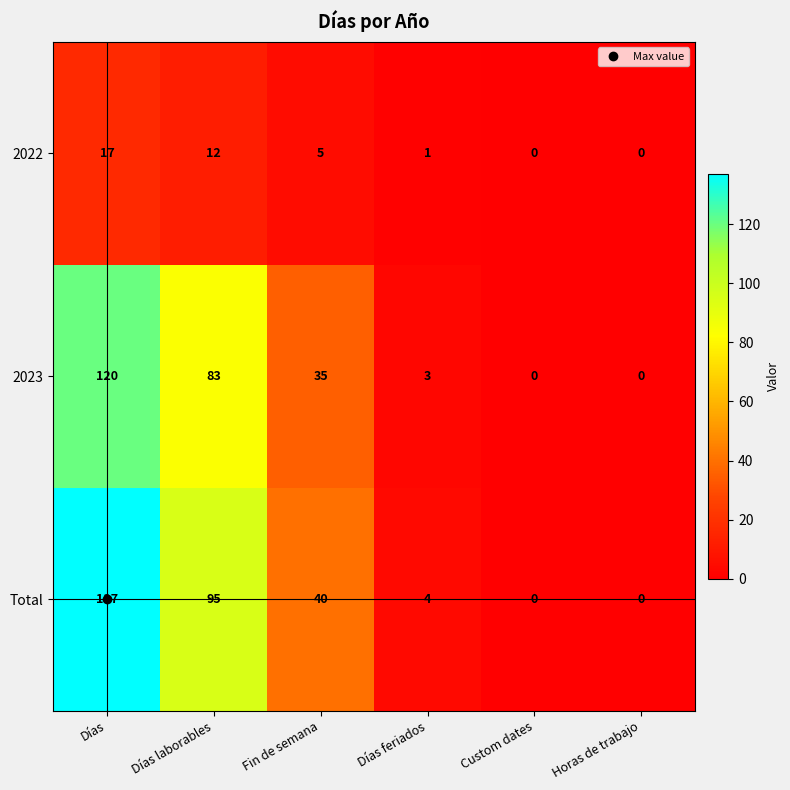

List the series in order of their peak value, highest first.

Total, 2023, 2022